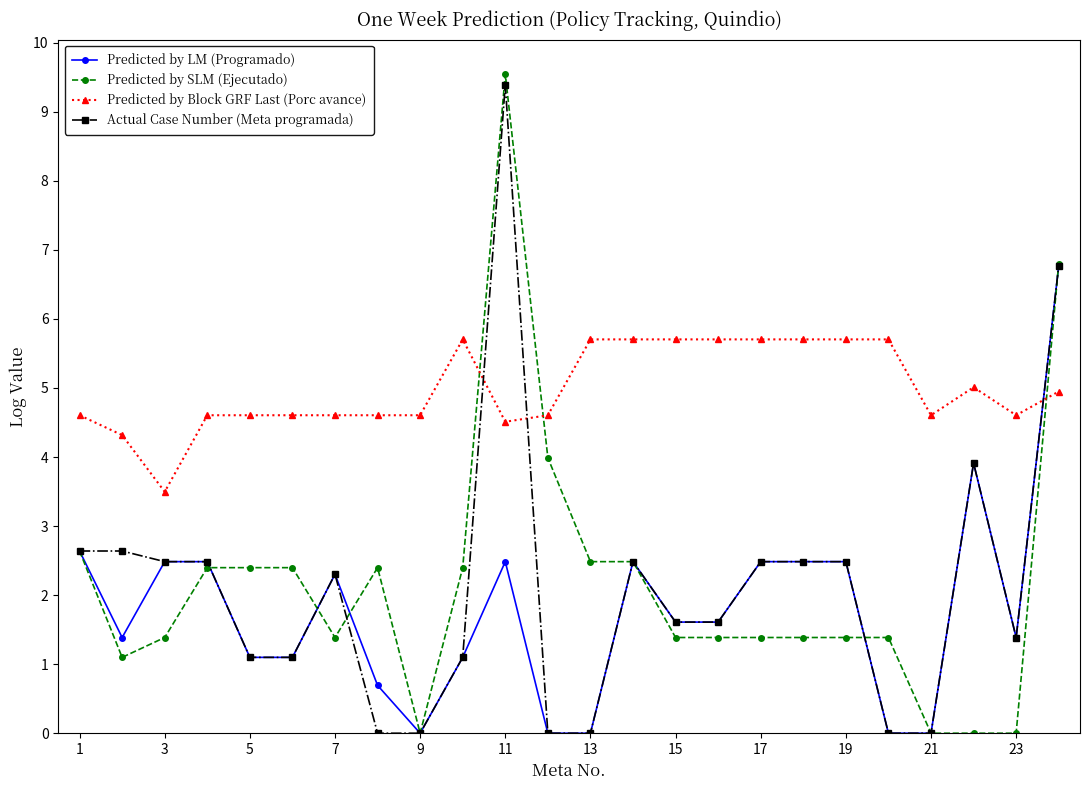

What is the value of the Actual Case Number (Meta programada) point at the 3rd from the left?

2.5